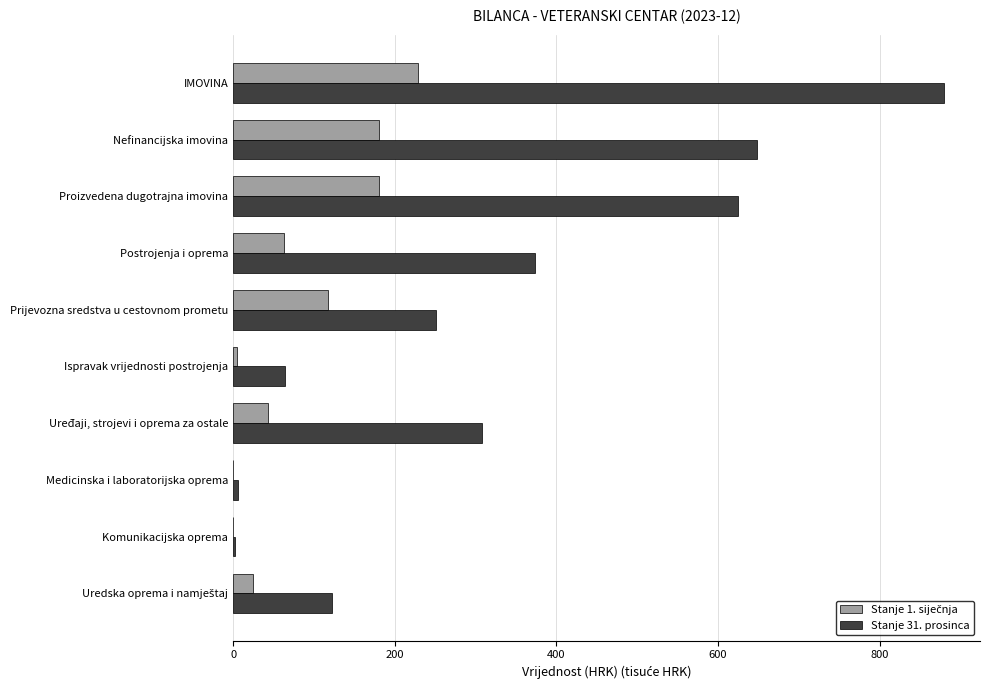

What is the total value across all series at Postrojenja i oprema?

437.2